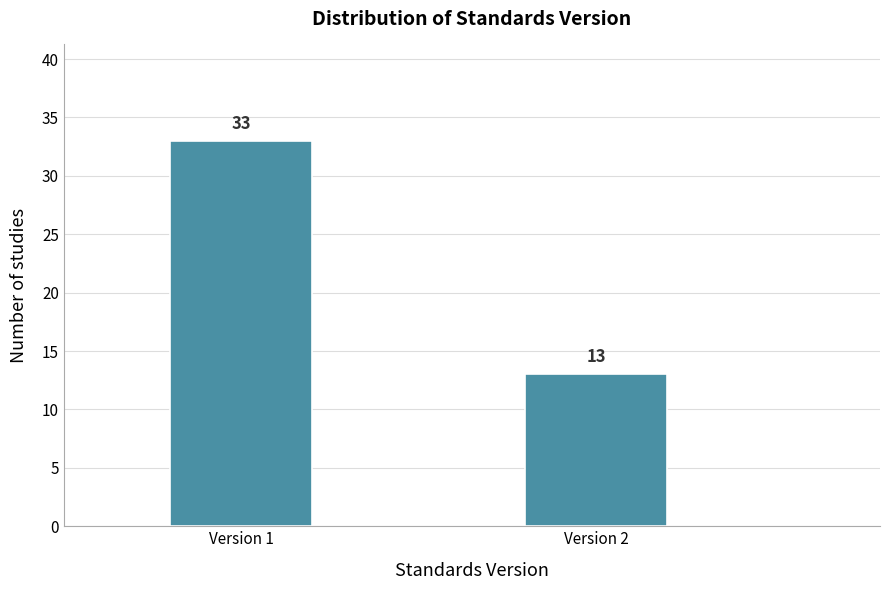

Reading left to right, extract all data points from this chart.

Version 1=33	Version 2=13